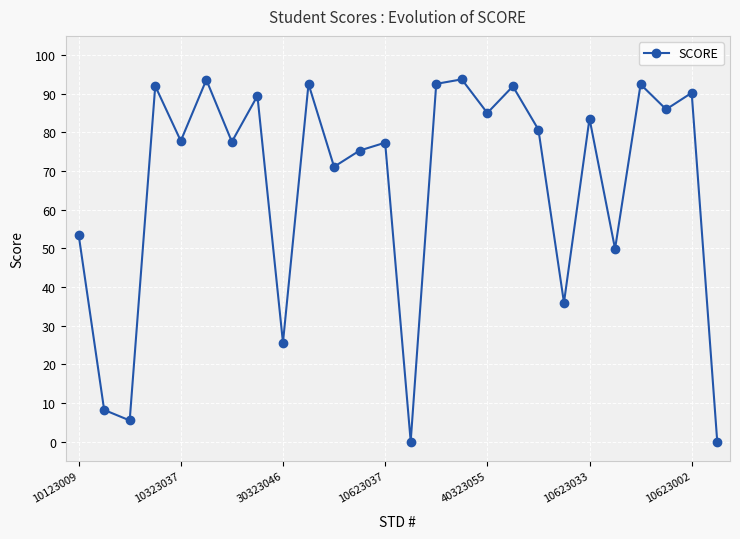

What is the difference between the second highest and second lowest values?

93.6